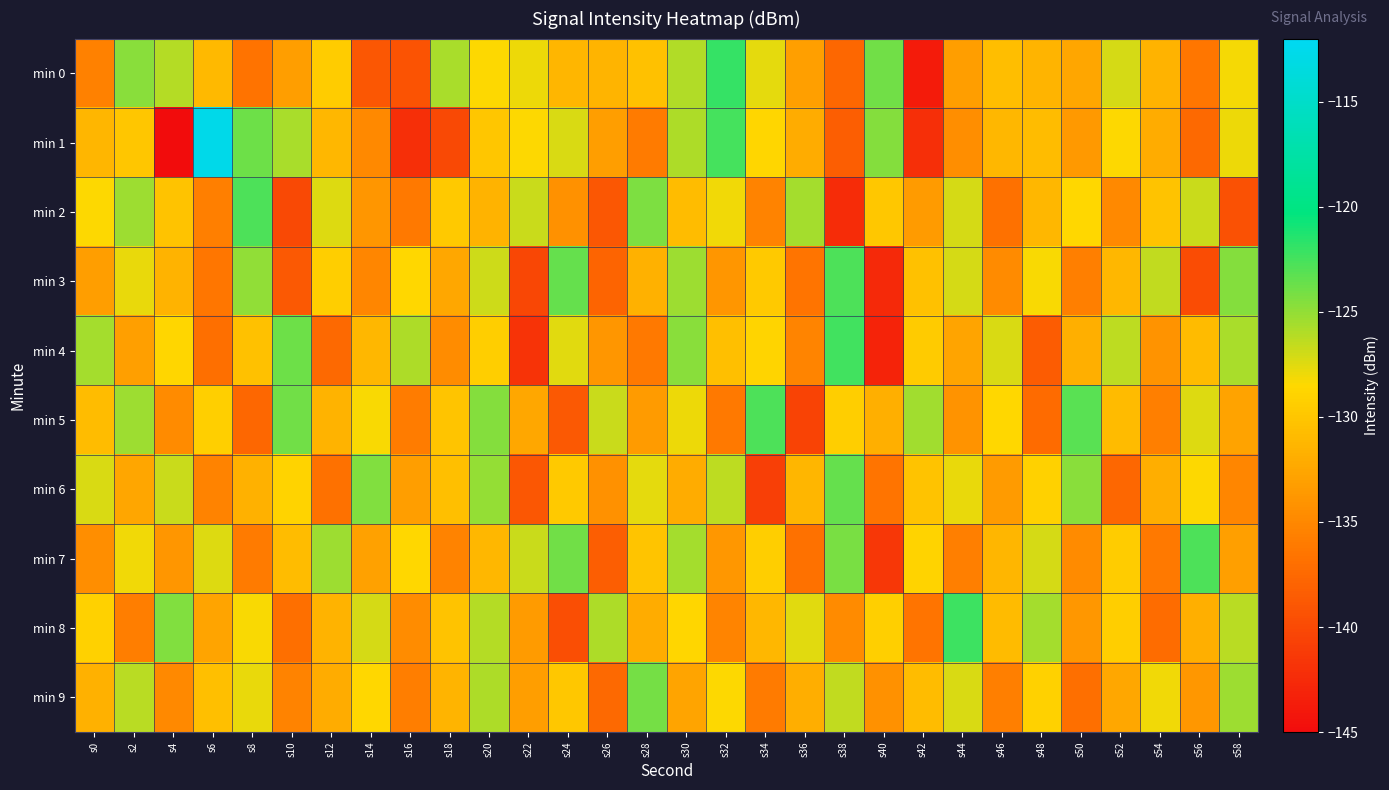

How many data points does each series have?

30